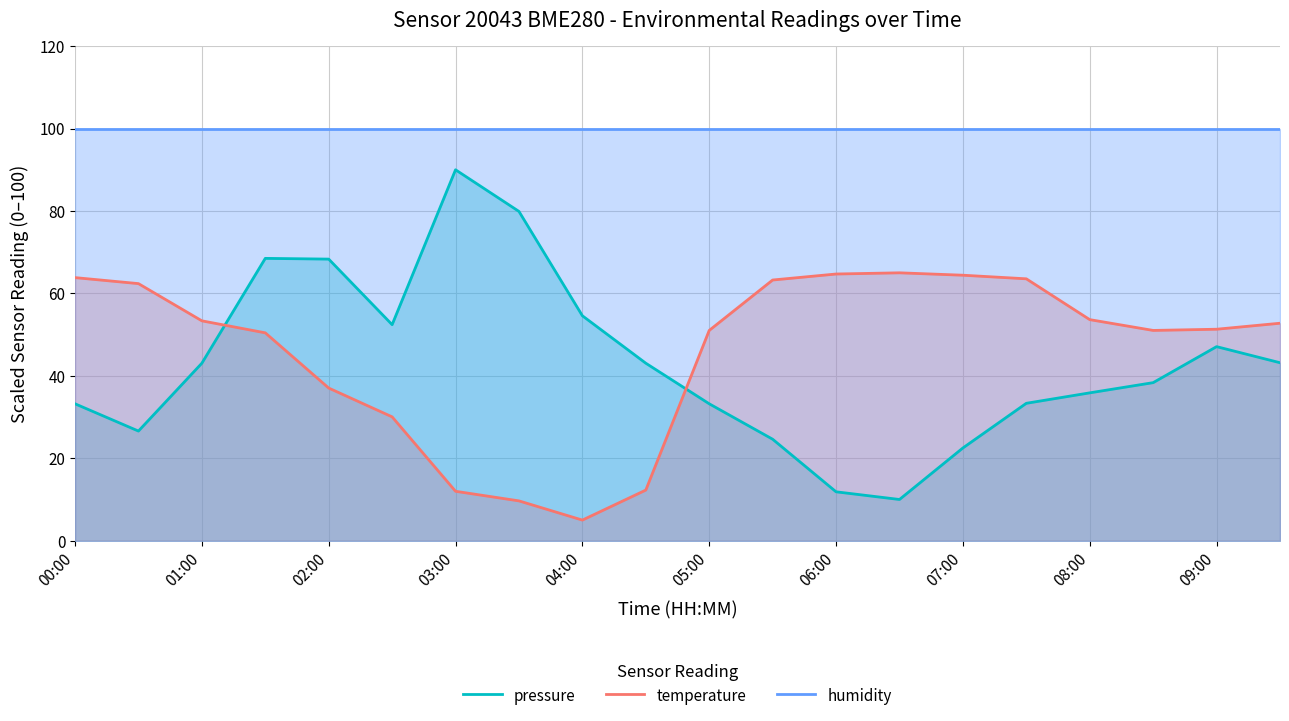

At which label is humidity closest to 100?

00:00